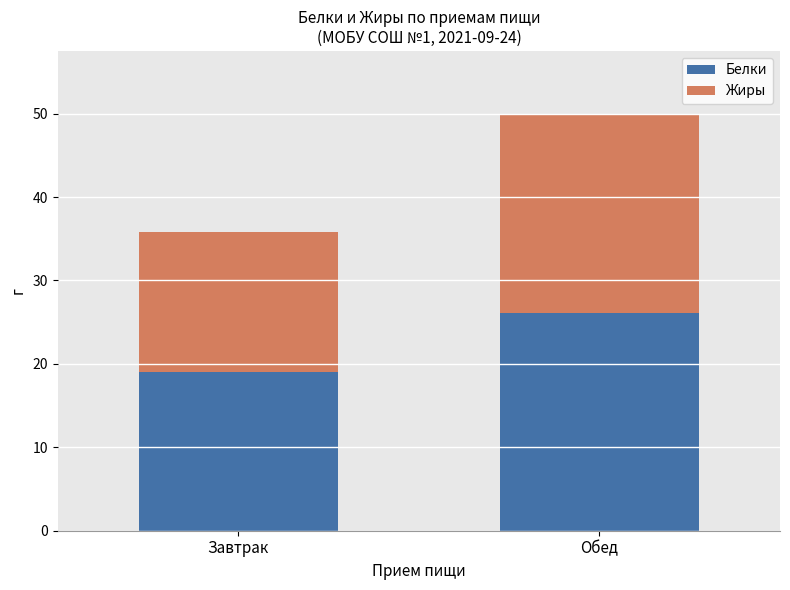

Which category has the highest value in the Белки series?

Обед